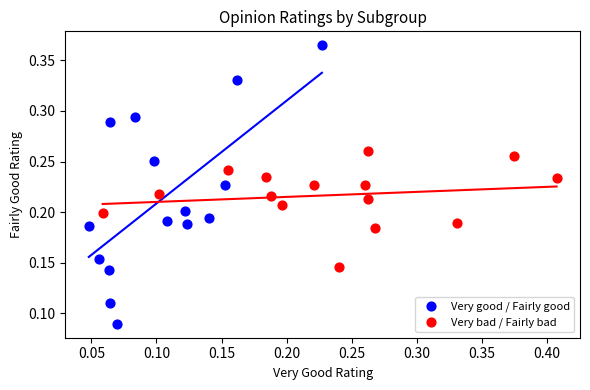

What are all the series names shown in the legend?

Very good / Fairly good, Very bad / Fairly bad